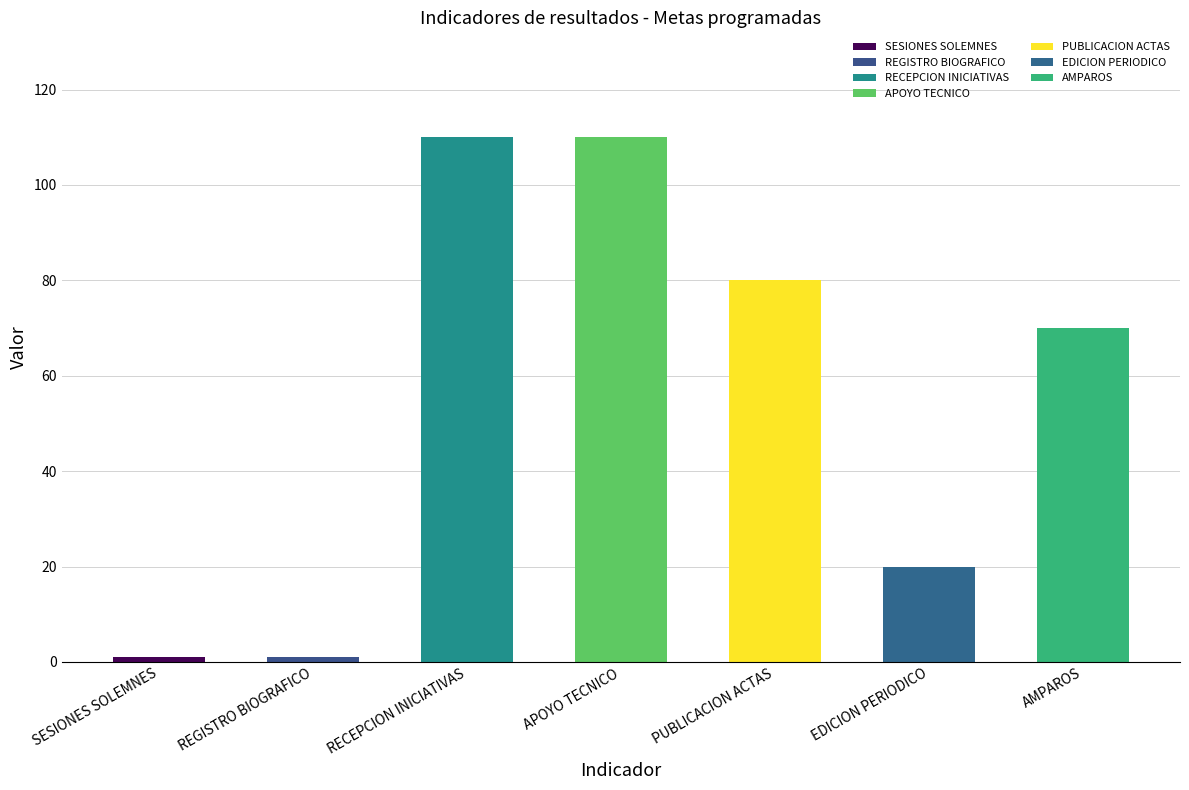

What is the maximum value shown in the chart?

110